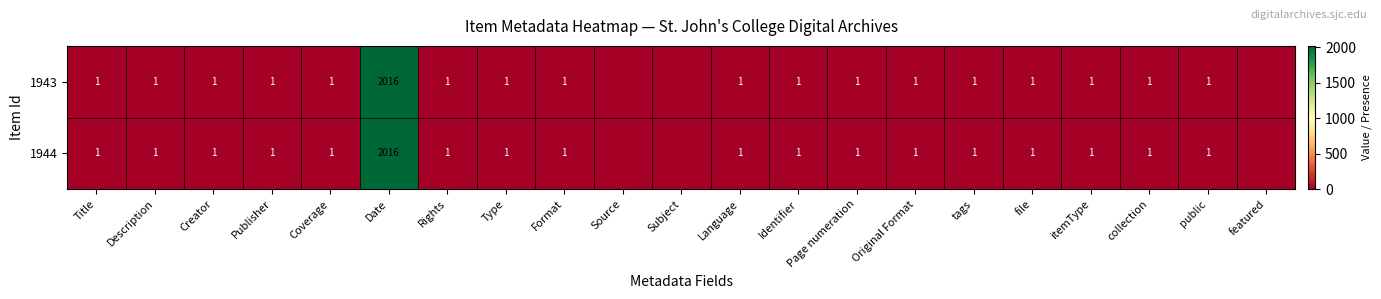

The value of 1943 at Format is 0. True or false?

False